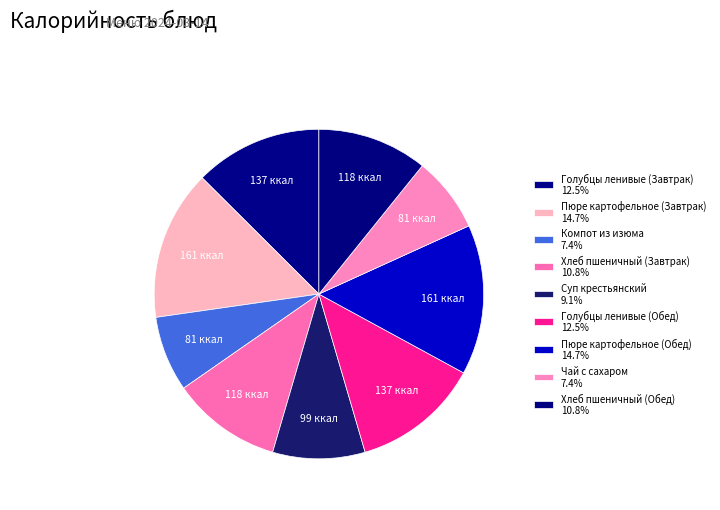

To the nearest percent, what percentage of the pie is Суп крестьянский?

9%